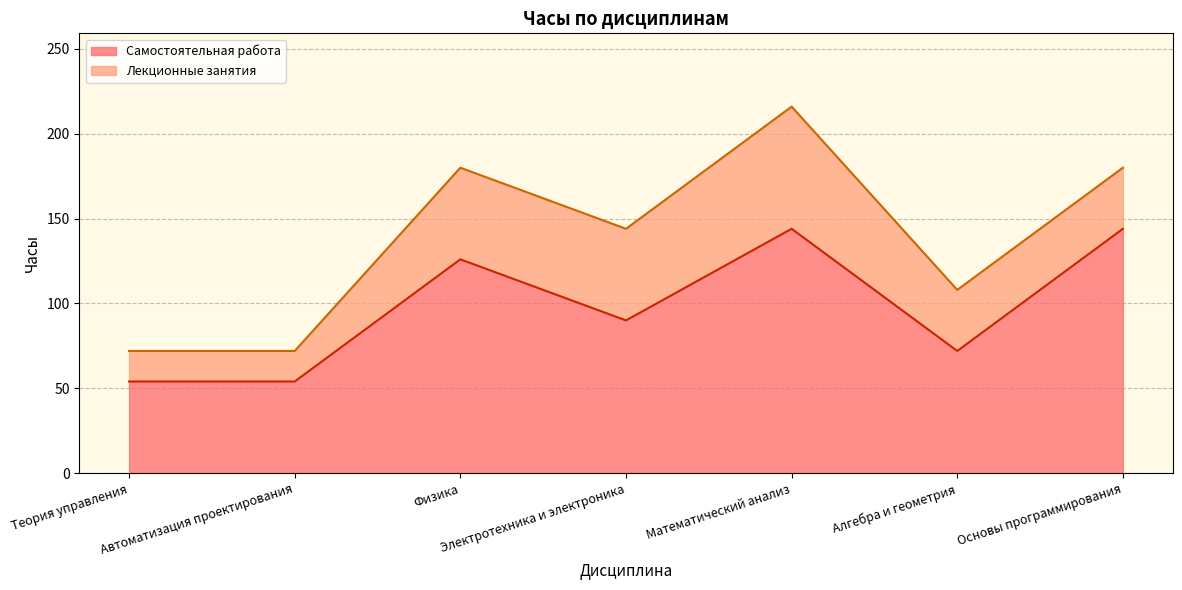

What is the change in value from Теория управления to Физика?

+72